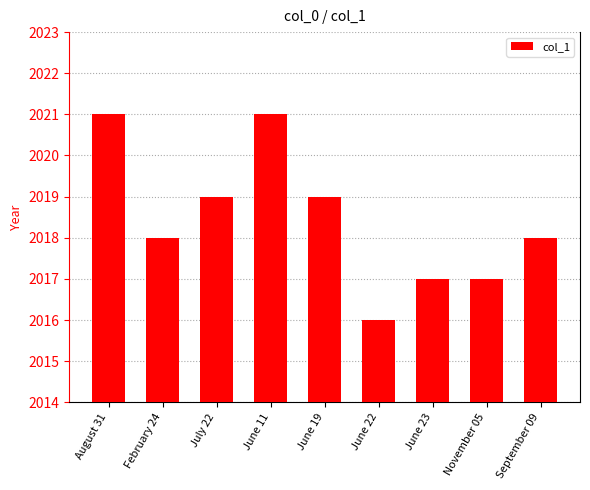

What is the maximum value shown in the chart?

2021